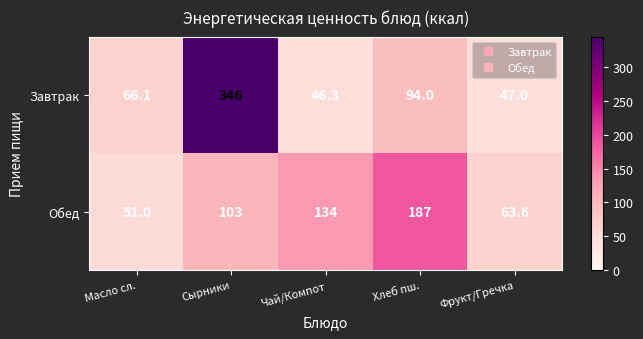

At which category is the sum across all series the highest?

Сырники